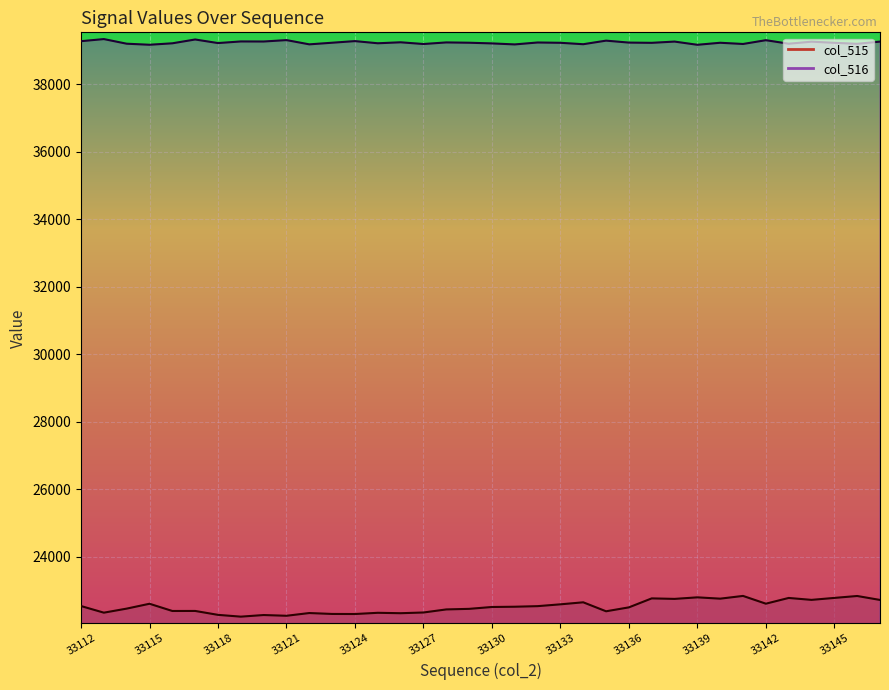

At 33139, list the series in order from largest to smallest.

col_516, col_515